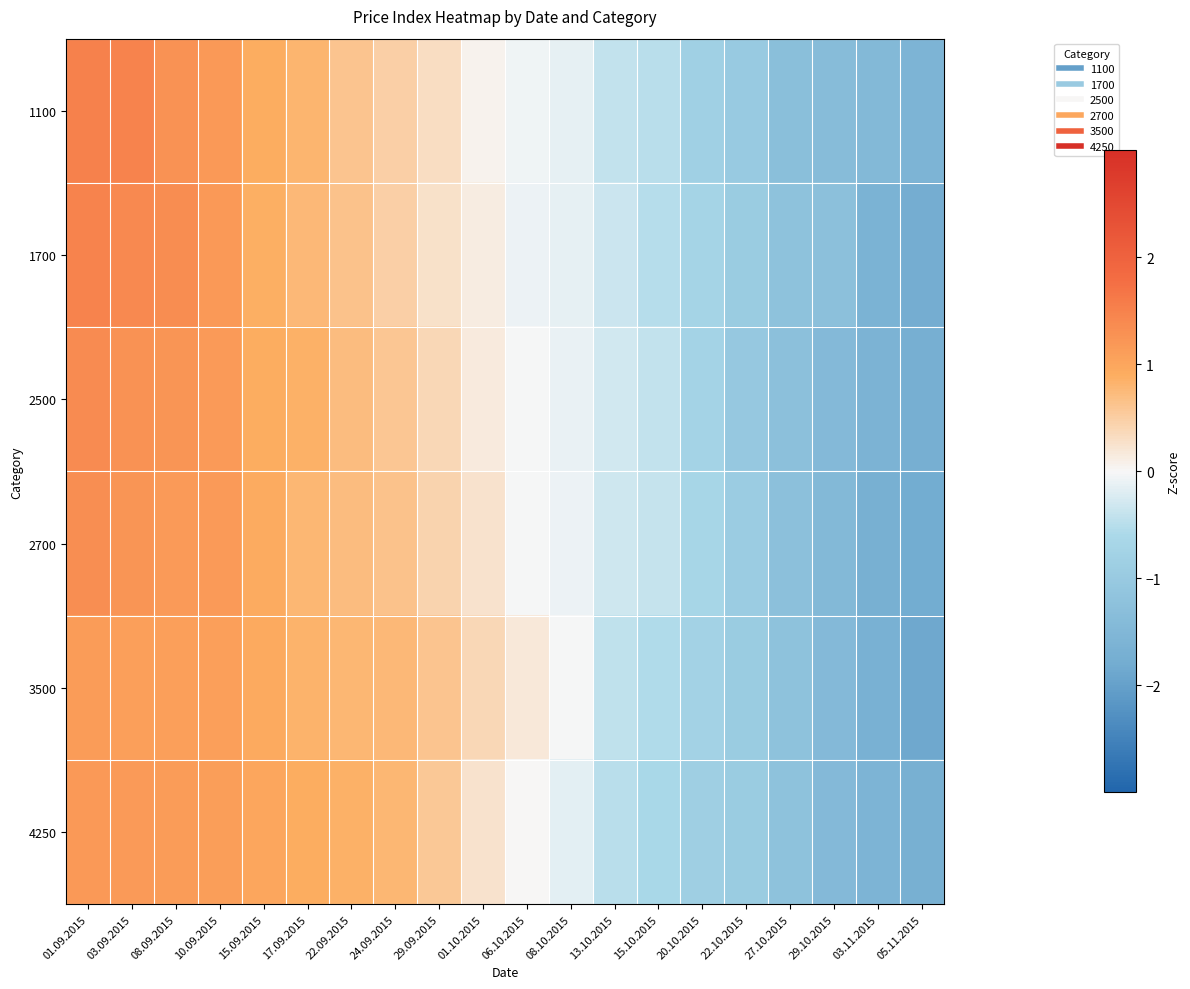

Between 15.09.2015 and 03.09.2015, which is larger?

03.09.2015